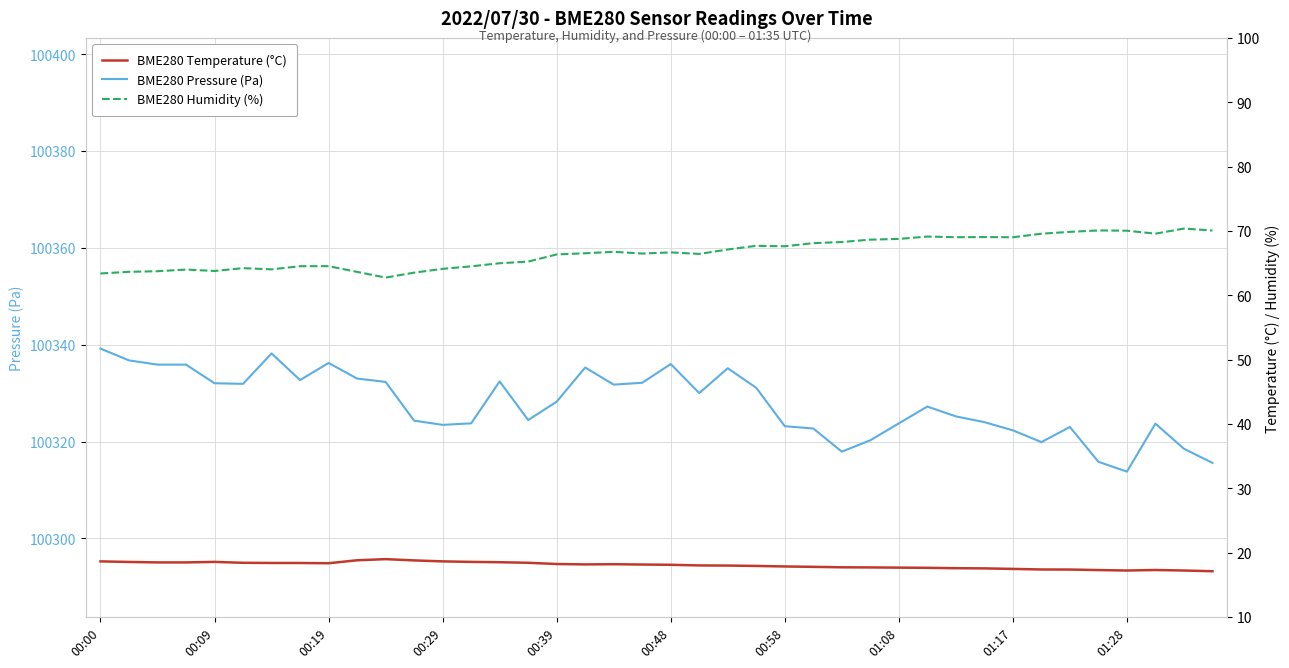

The BME280 Temperature (°C) series shows 22.8 at 35. True or false?

False